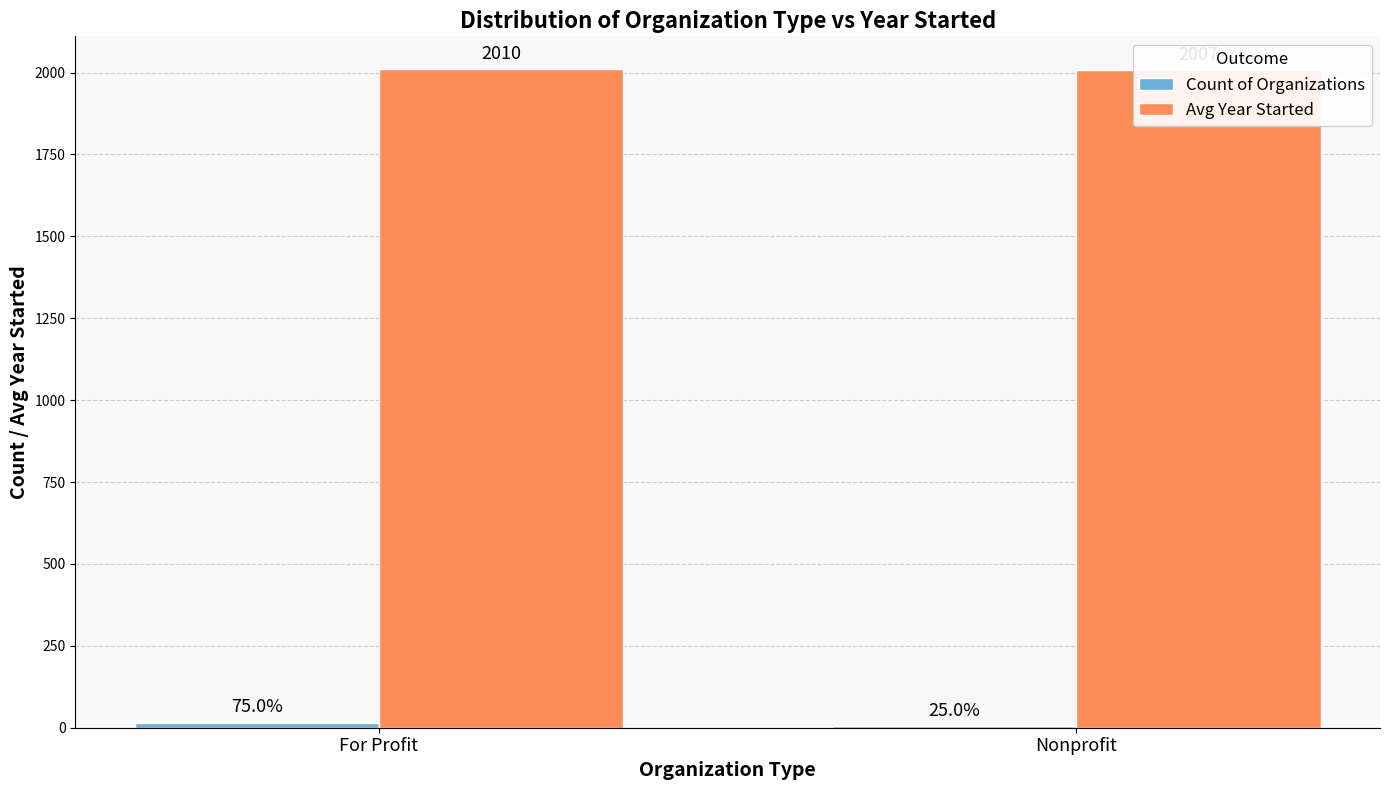

Count the number of categories in the chart.

2